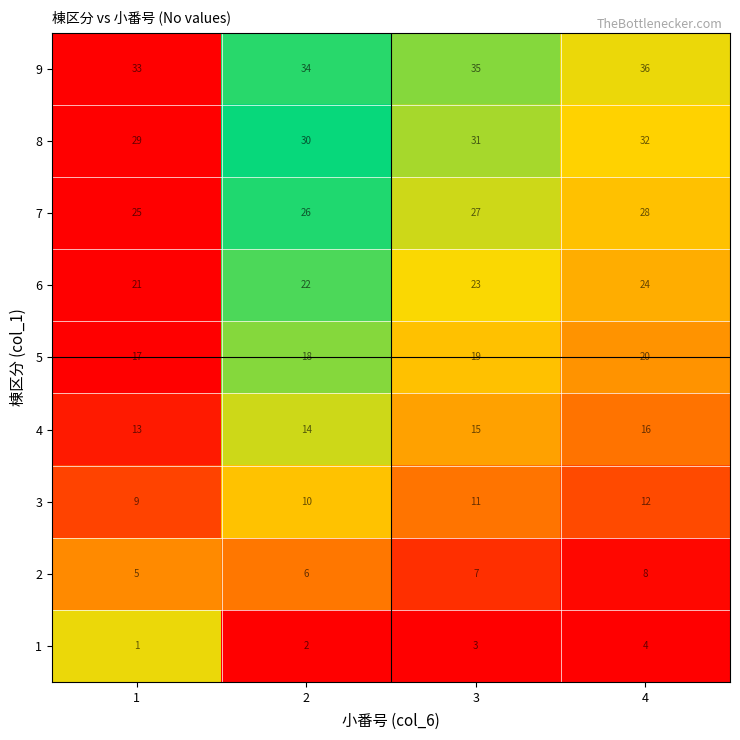

What is the sum of all 1 values?

10